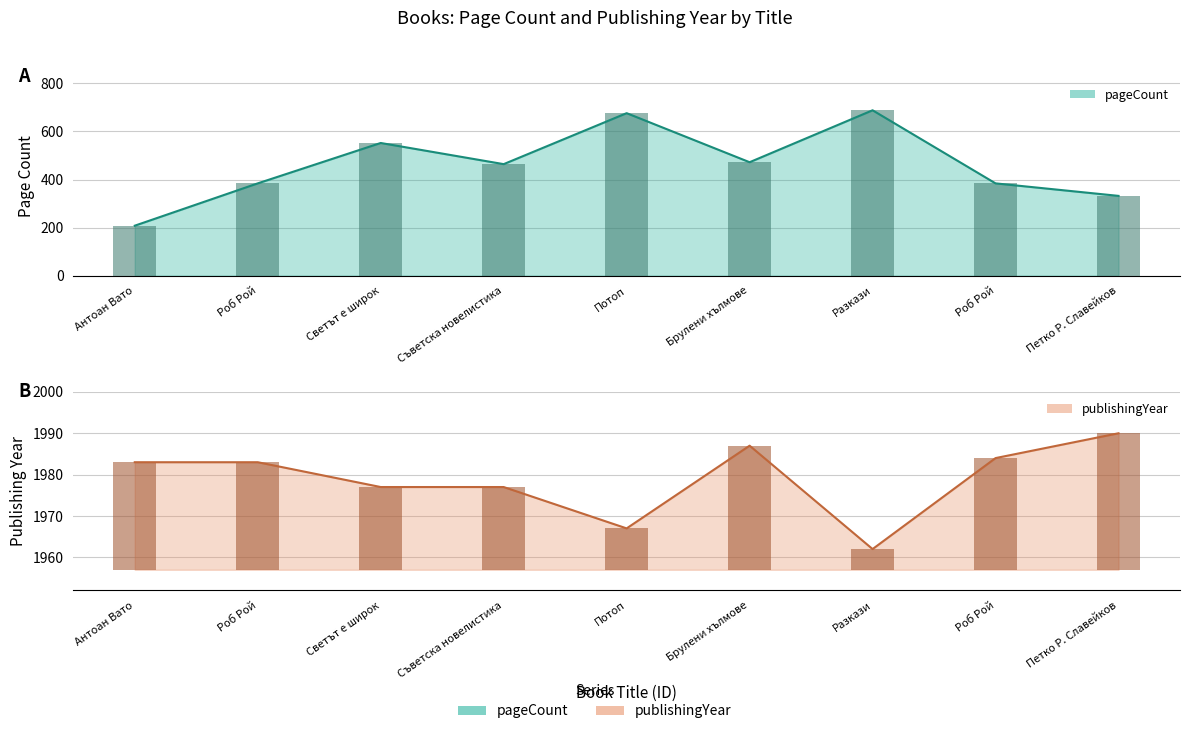

The publishingYear series shows 1962 at Разкази. True or false?

True